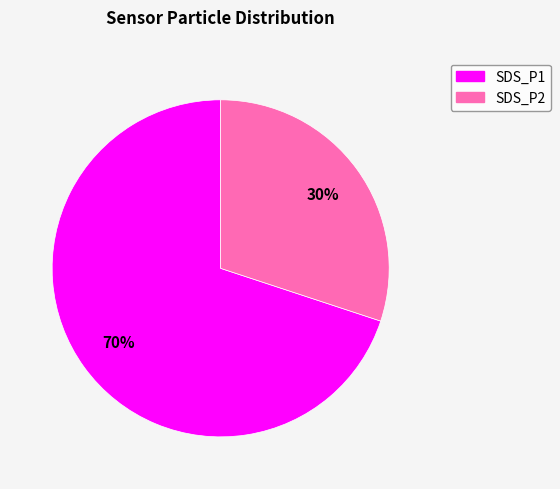

Which slice is the smallest?

SDS_P2